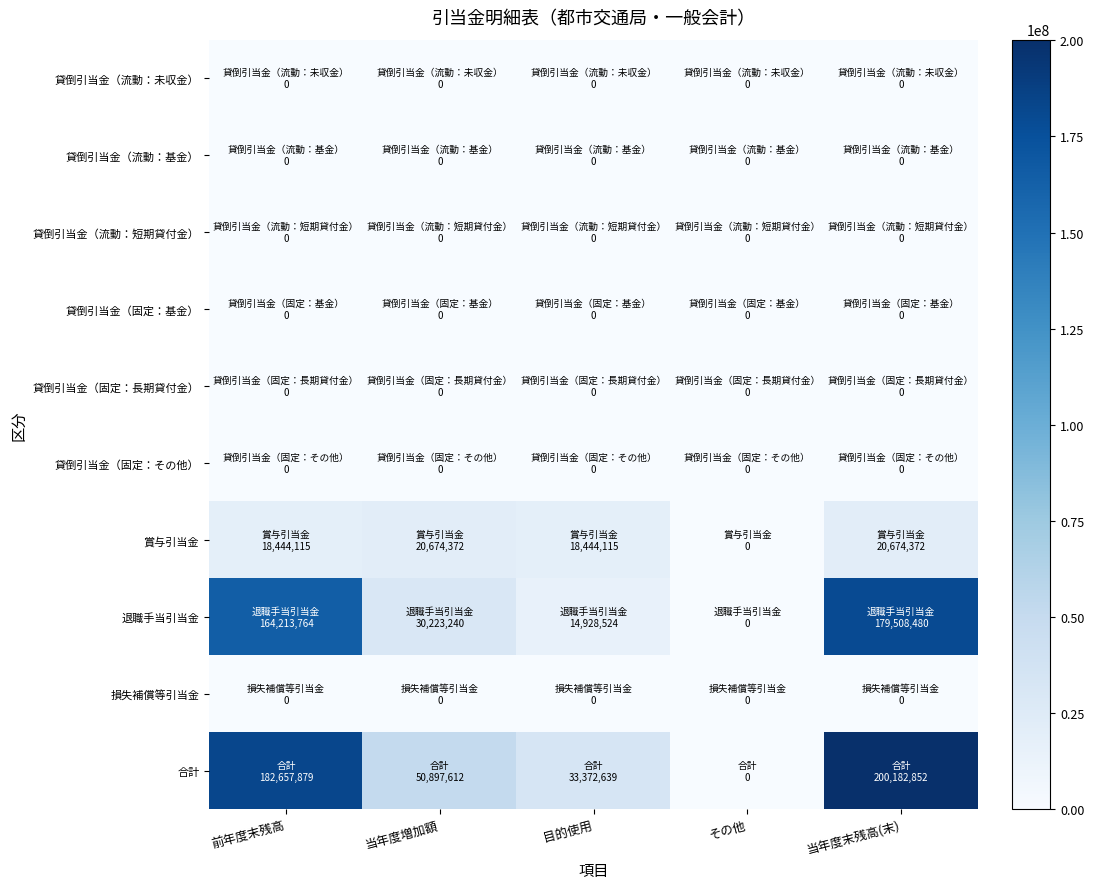

Reading left to right, extract all data points from this chart.

貸倒引当金（流動：未収金）: 前年度末残高=0	当年度増加額=0	目的使用=0	その他=0	当年度末残高(末)=0
貸倒引当金（流動：基金）: 前年度末残高=0	当年度増加額=0	目的使用=0	その他=0	当年度末残高(末)=0
貸倒引当金（流動：短期貸付金）: 前年度末残高=0	当年度増加額=0	目的使用=0	その他=0	当年度末残高(末)=0
貸倒引当金（固定：基金）: 前年度末残高=0	当年度増加額=0	目的使用=0	その他=0	当年度末残高(末)=0
貸倒引当金（固定：長期貸付金）: 前年度末残高=0	当年度増加額=0	目的使用=0	その他=0	当年度末残高(末)=0
貸倒引当金（固定：その他）: 前年度末残高=0	当年度増加額=0	目的使用=0	その他=0	当年度末残高(末)=0
賞与引当金: 前年度末残高=18444115	当年度増加額=20674372	目的使用=18444115	その他=0	当年度末残高(末)=20674372
退職手当引当金: 前年度末残高=164213764	当年度増加額=30223240	目的使用=14928524	その他=0	当年度末残高(末)=179508480
損失補償等引当金: 前年度末残高=0	当年度増加額=0	目的使用=0	その他=0	当年度末残高(末)=0
合計: 前年度末残高=182657879	当年度増加額=50897612	目的使用=33372639	その他=0	当年度末残高(末)=200182852